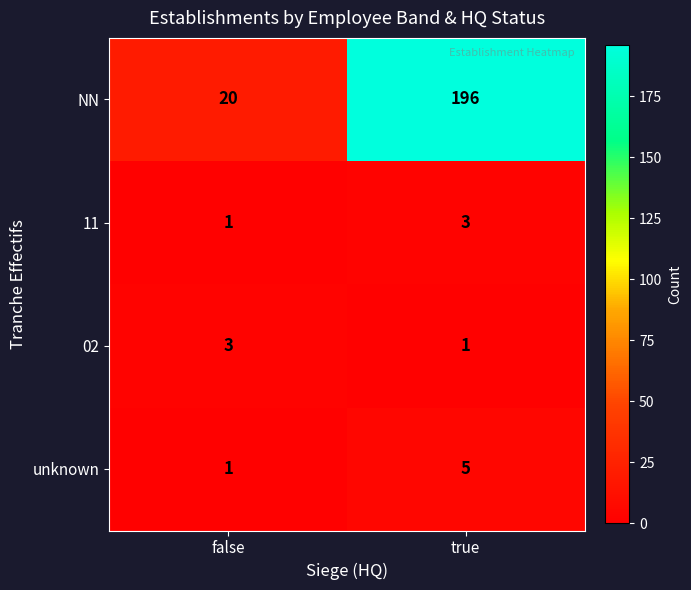

How many data points in unknown are less than 5?

1